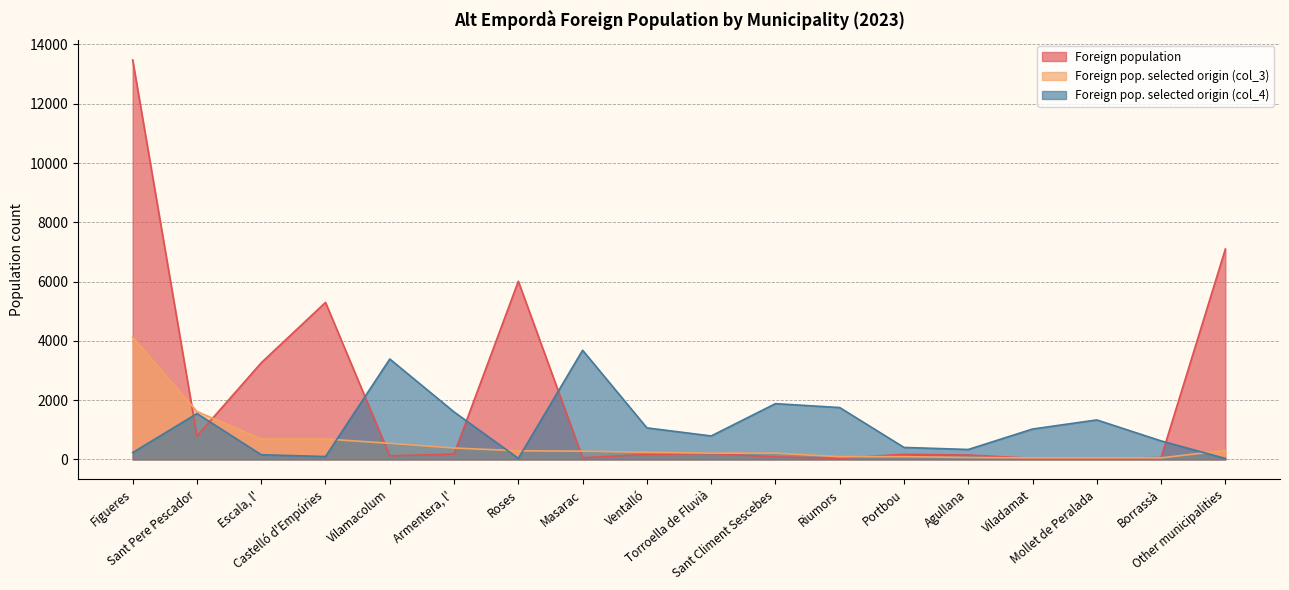

What is the approximate value of Foreign population at Viladamat?

39